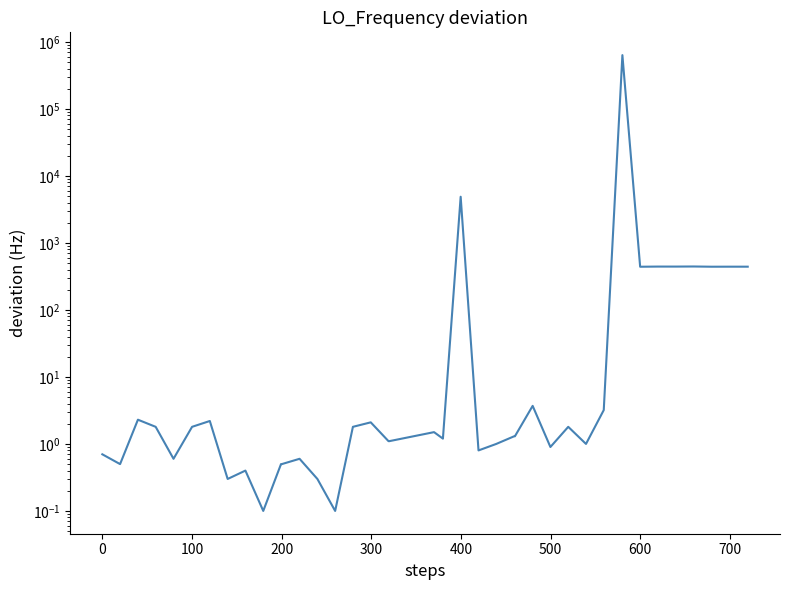

Read the value at 0.

0.7